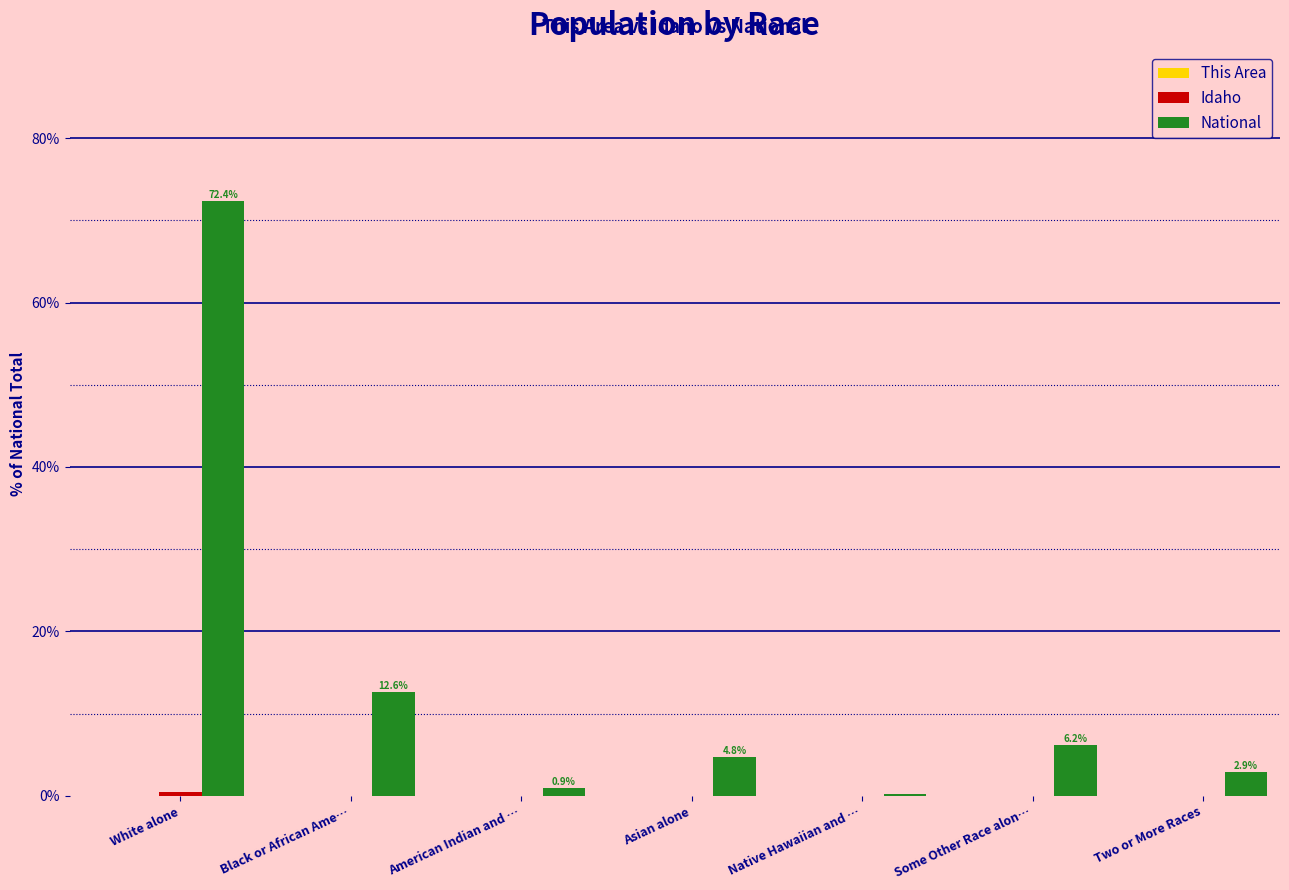

True or false: National has a value of 23.0 at White alone.

False